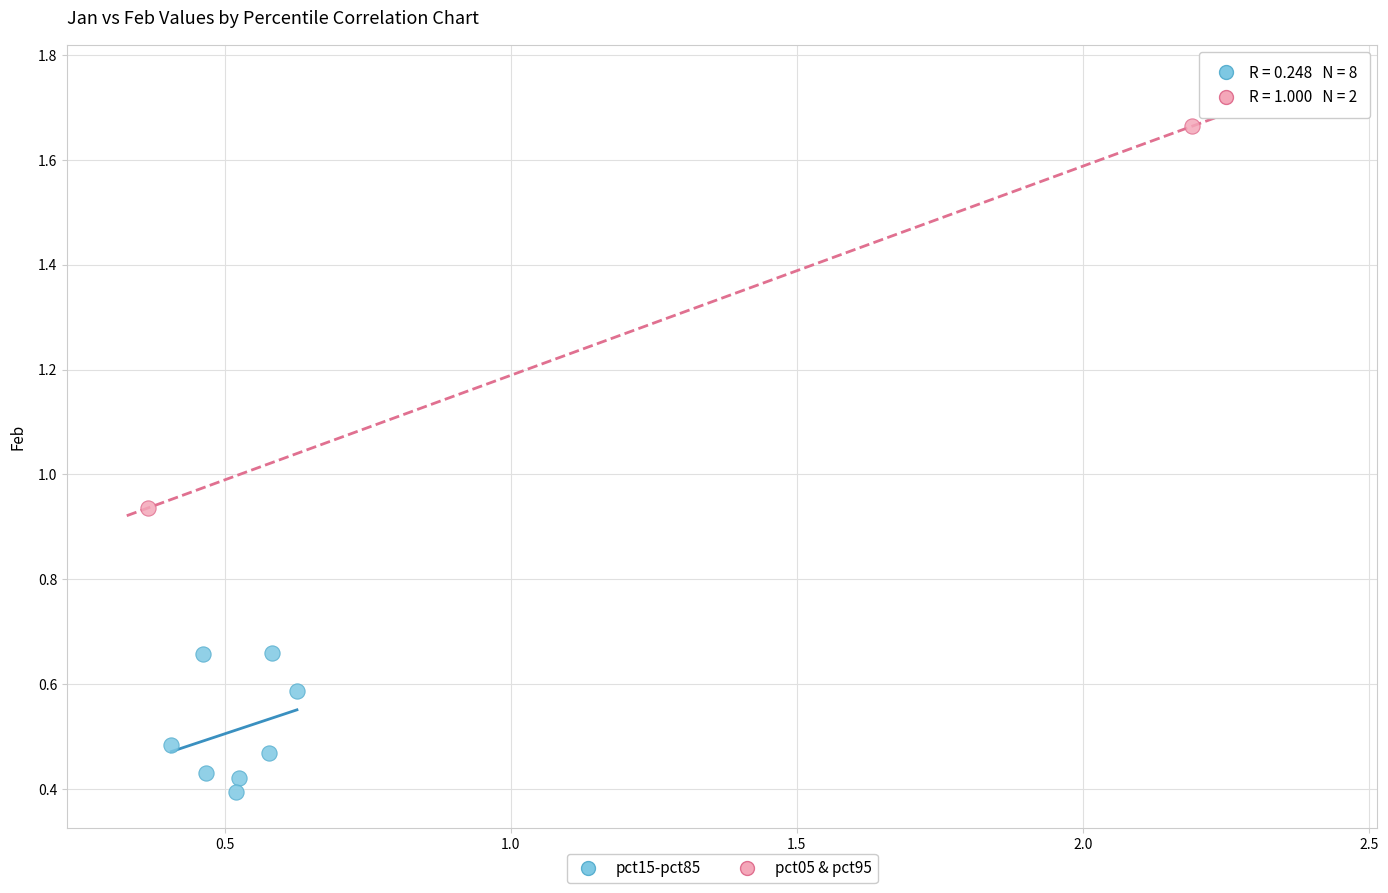

Which series reaches the maximum Y coordinate?

pct05 & pct95